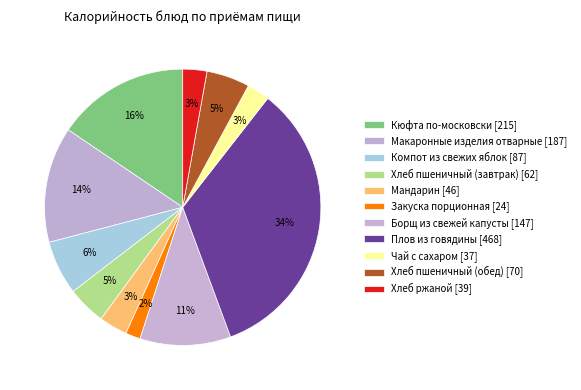

Between Макаронные изделия отварные and Мандарин, which is larger?

Макаронные изделия отварные